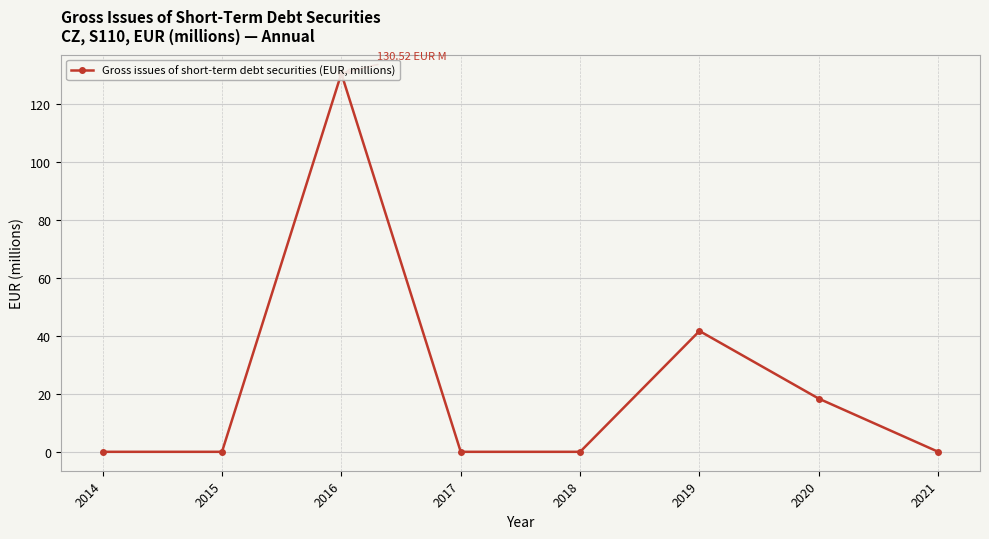

List the labels in order of value, smallest first.

2014, 2015, 2017, 2018, 2021, 2020, 2019, 2016